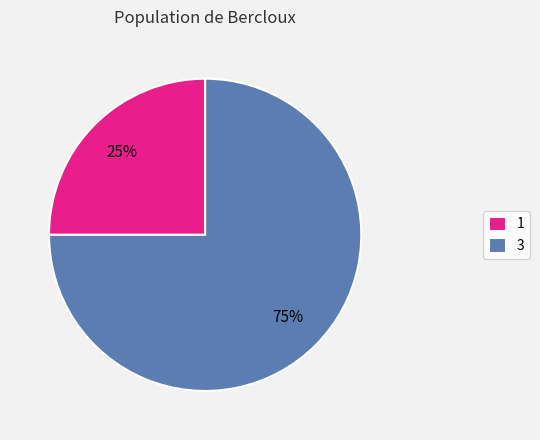

Count the number of slices in the pie.

2